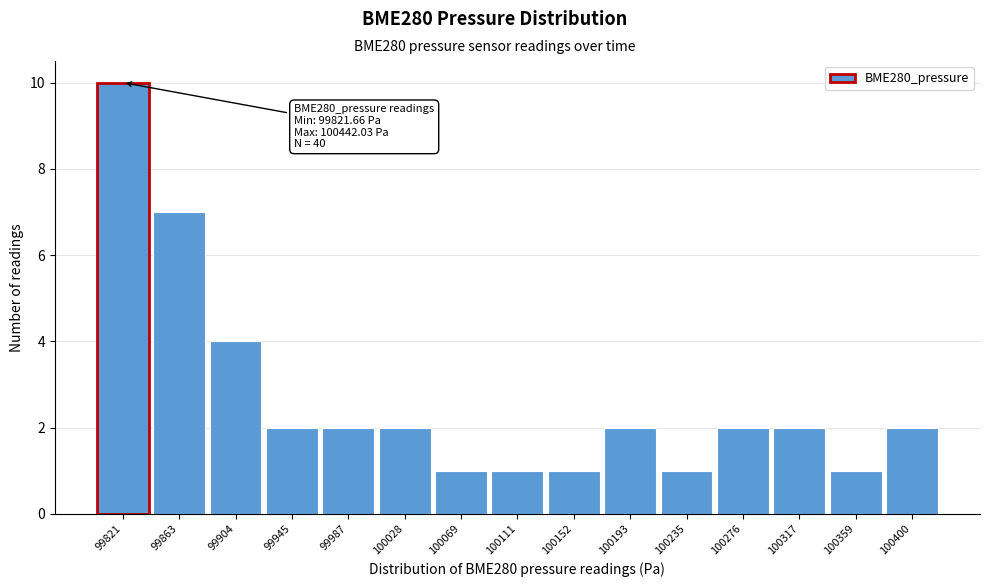

Reading left to right, list all the values displayed in this chart.

99821=10	99863=7	99904=4	99945=2	99987=2	100028=2	100069=1	100111=1	100152=1	100193=2	100235=1	100276=2	100317=2	100359=1	100400=2